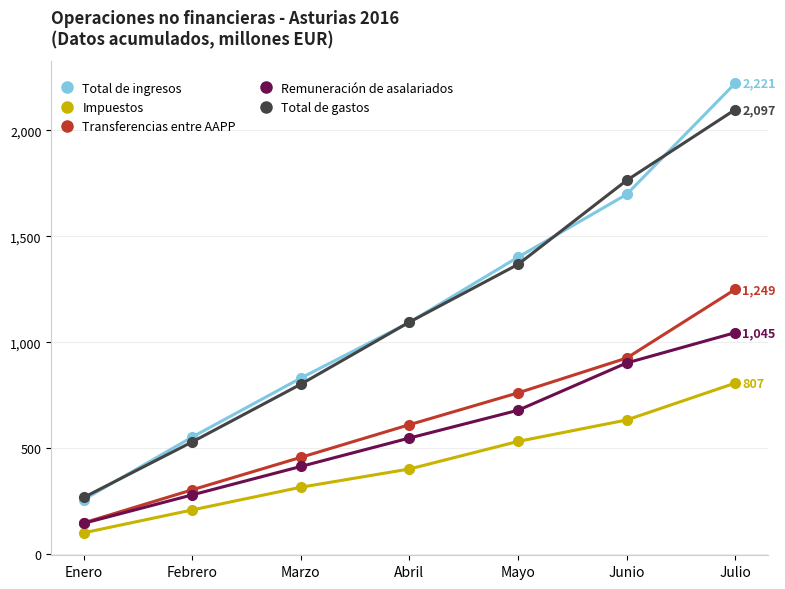

Is it true that Transferencias entre AAPP equals 761 at Mayo?

True